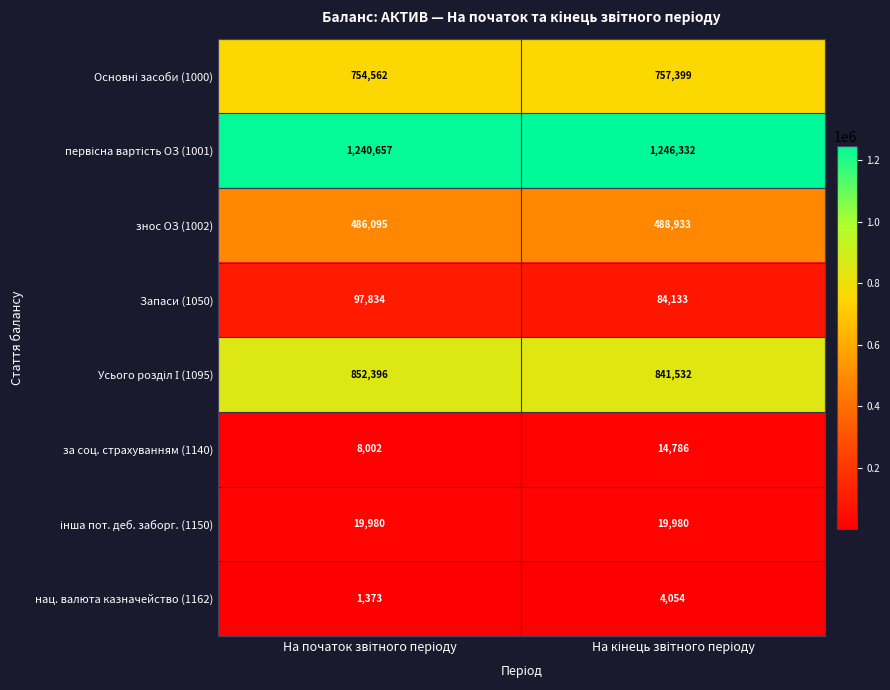

What is the difference between the maximum and minimum values in the Запаси (1050) series?

13701